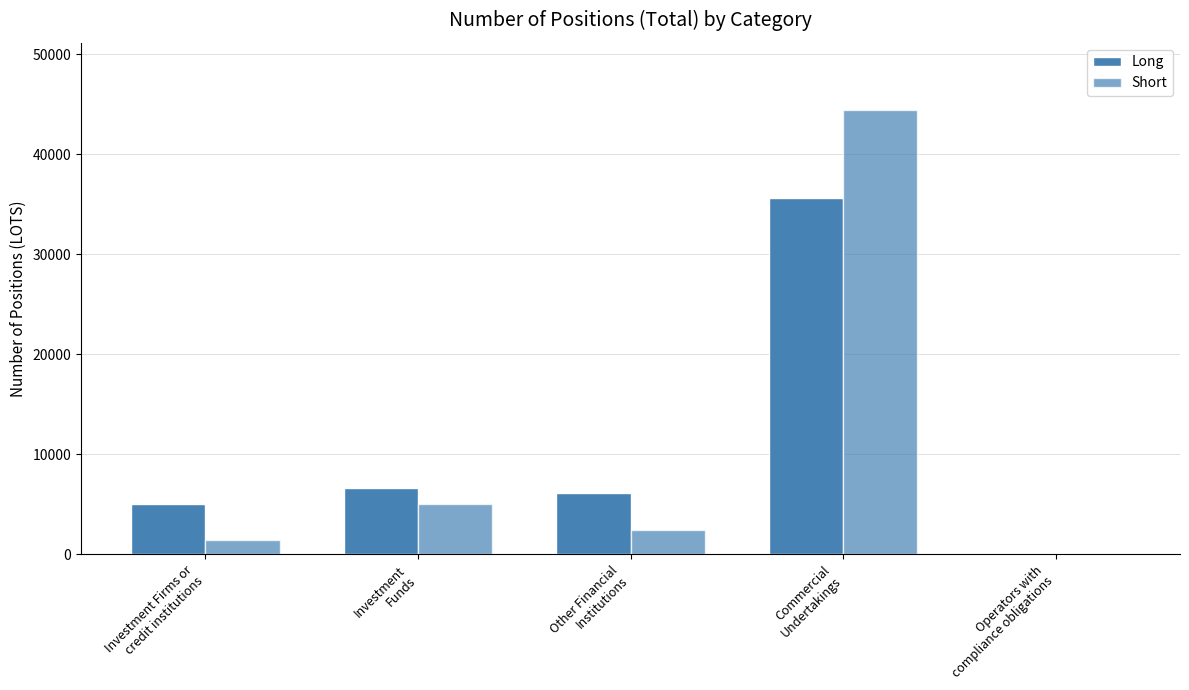

Reading right to left, extract all data points from this chart.

Long: 0.0	35616.1	6162.5	6602.9	5032.2
Short: 0.0	44486.2	2473.1	5005.9	1448.5